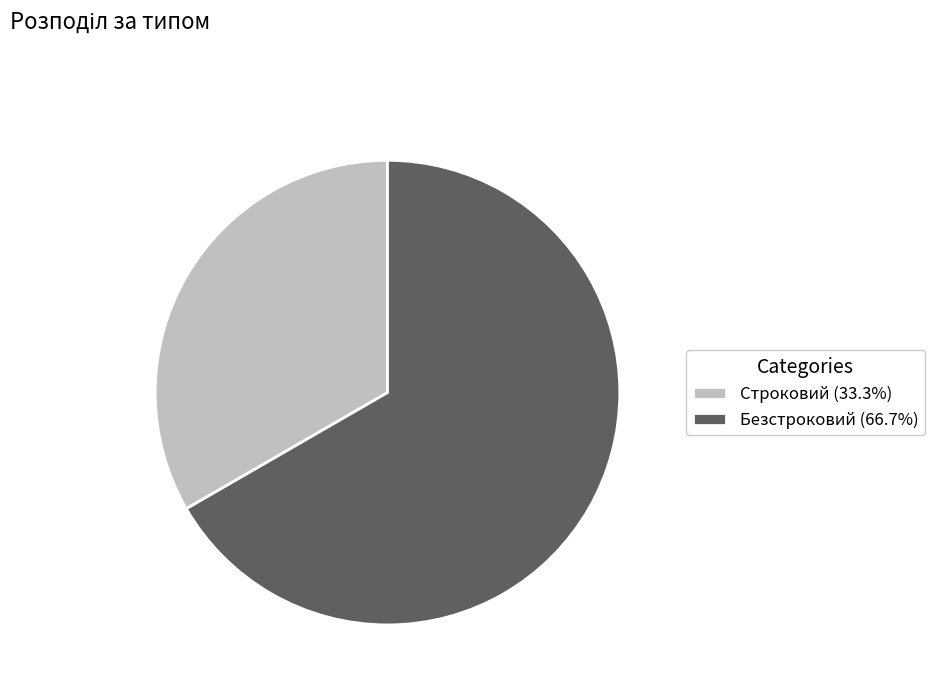

Is the sum of Безстроковий (66.7%) and Строковий (33.3%) greater than half?

Yes